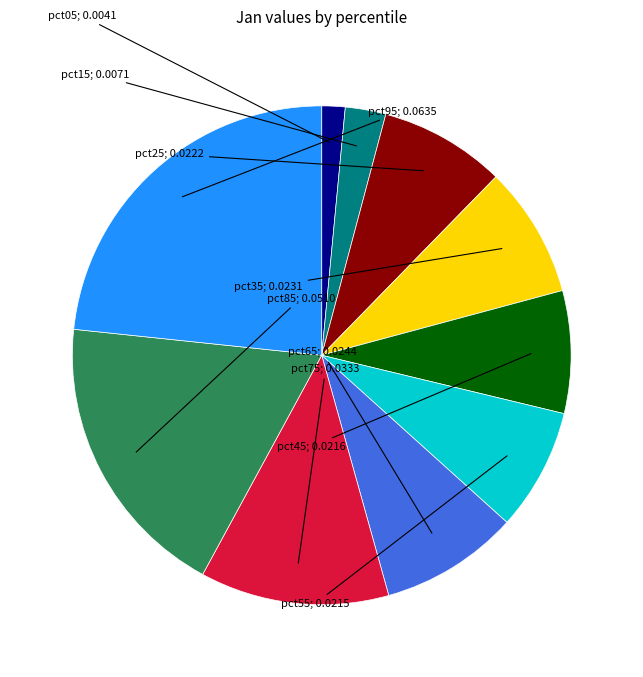

Count the number of slices in the pie.

10